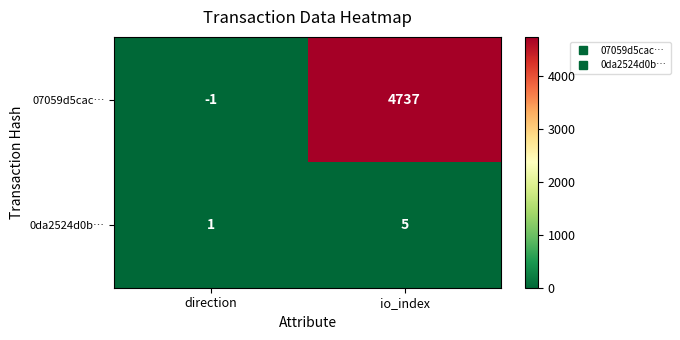

At which label is 0da2524d0b… closest to 3?

direction